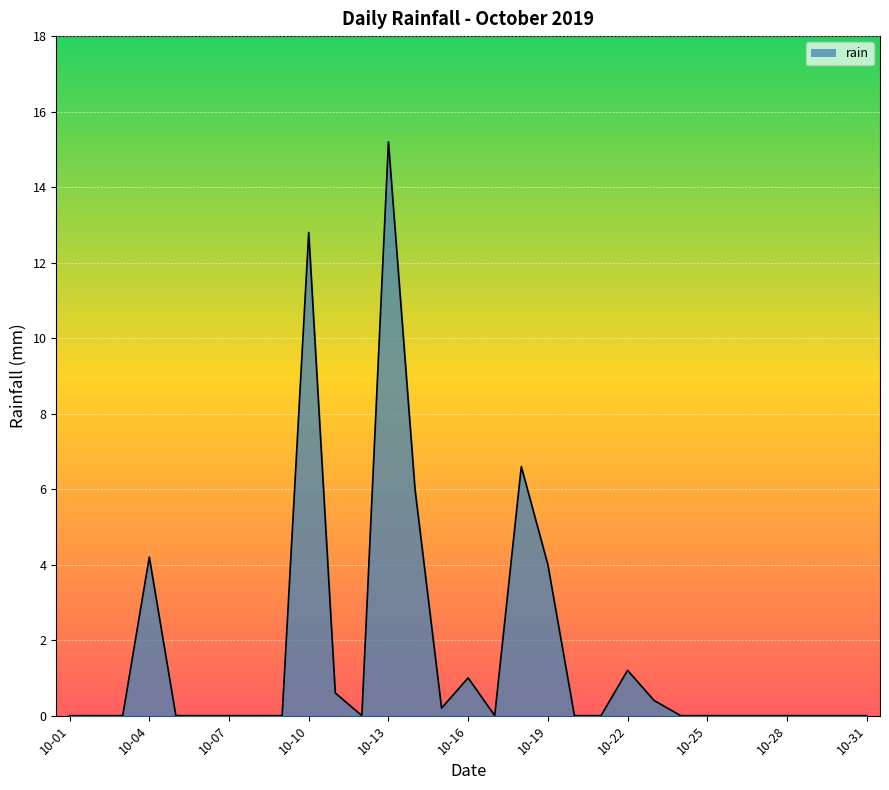

Does the chart display data point markers on the line(s)?

No